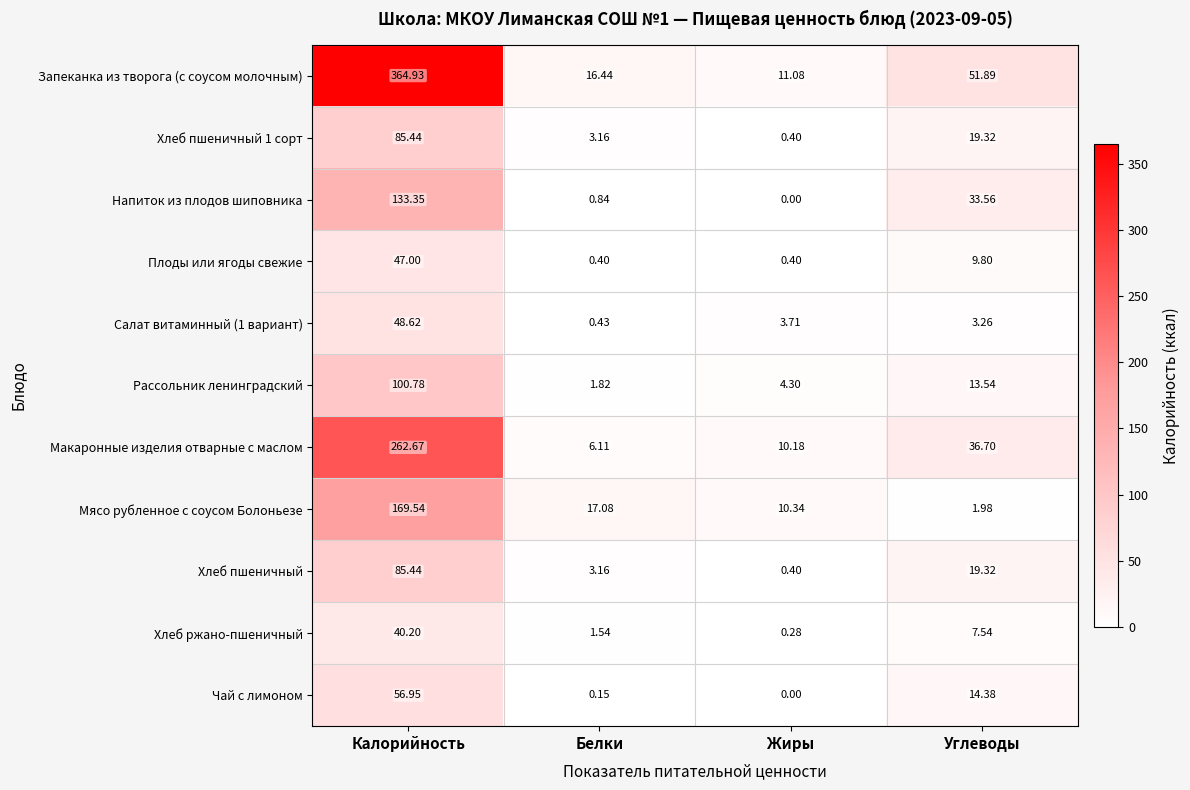

Which series has the largest total across all categories?

Запеканка из творога (с соусом молочным)